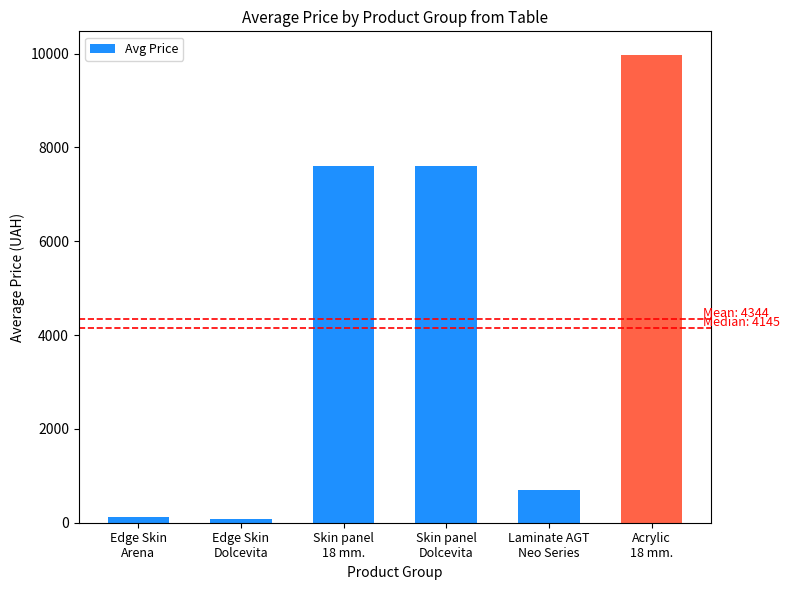

Count the number of data series in this chart.

1